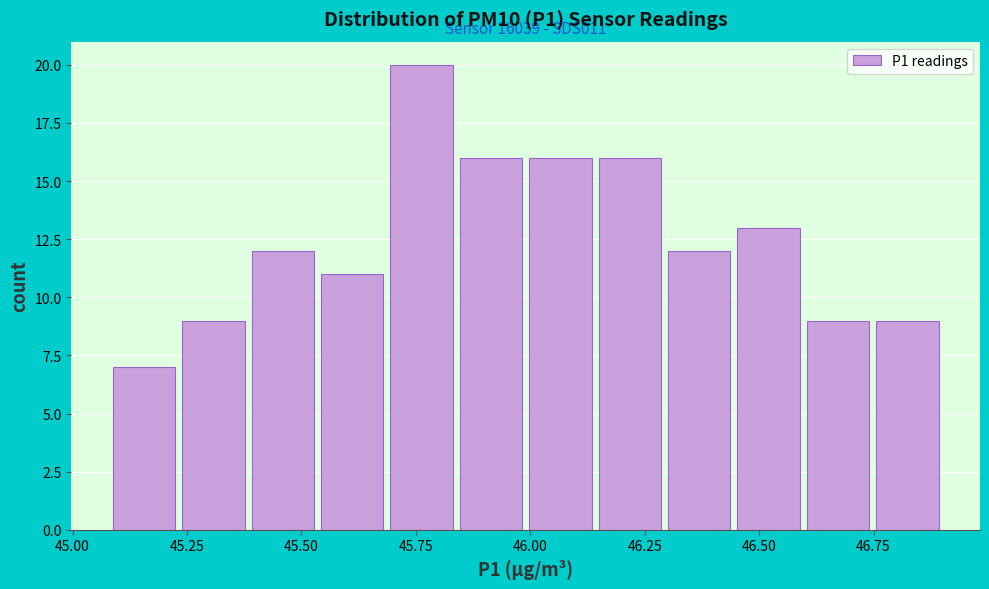

Around what value on the x-axis is the tallest bar? Give the approximate position of its centre, as read against the axis.

45.75